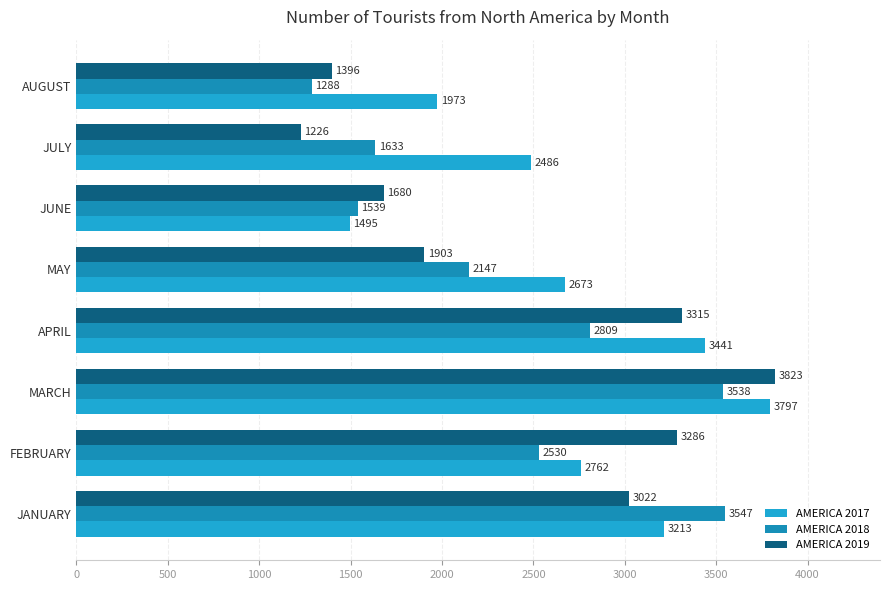

What is the value of the AMERICA 2019 bar at the 6th from the left?

1680